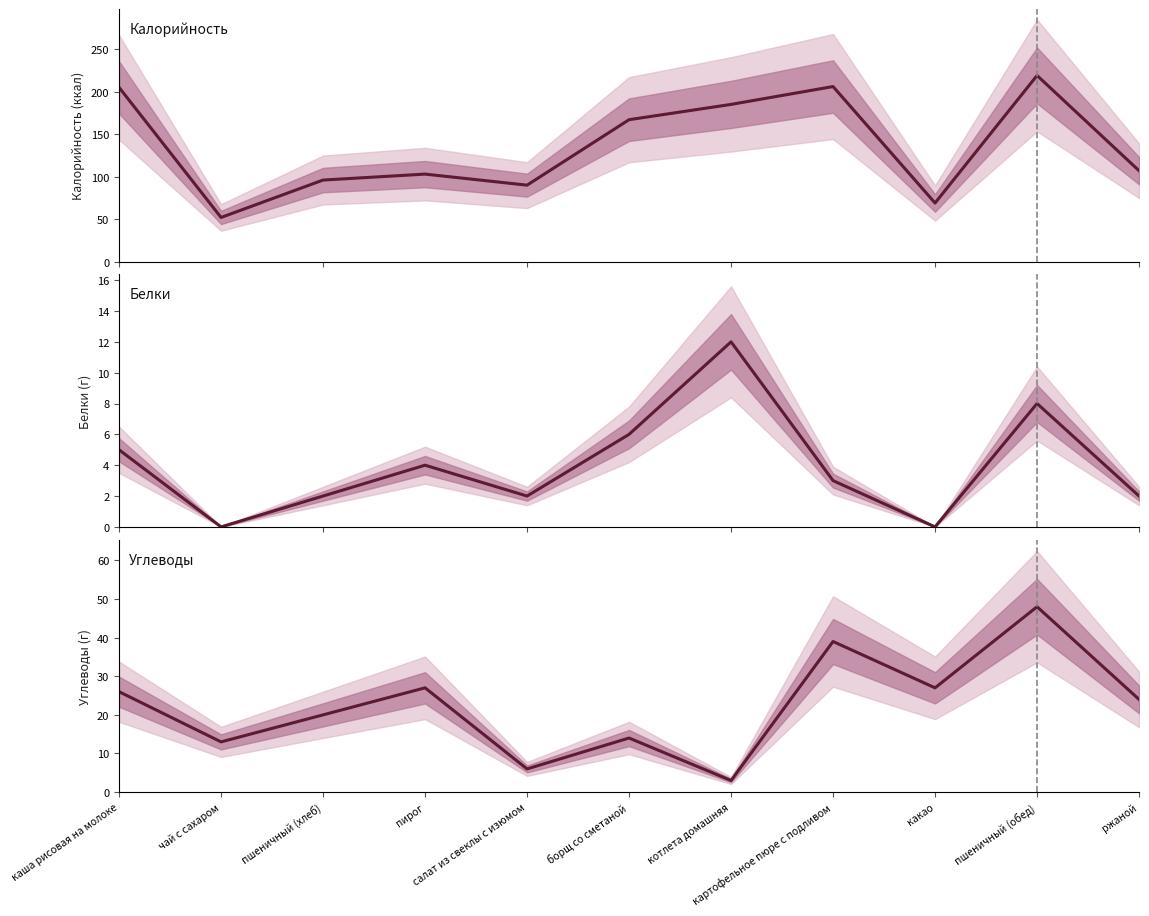

The value of Углеводы at какао is 27. True or false?

True